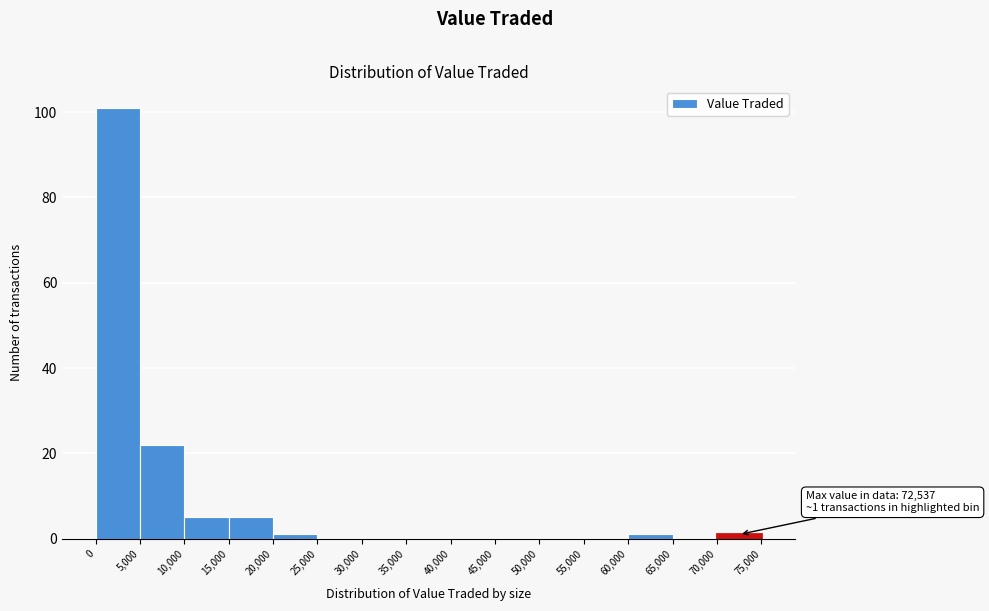

Over which range of the x-axis is the bar tallest?

0 to 5,000